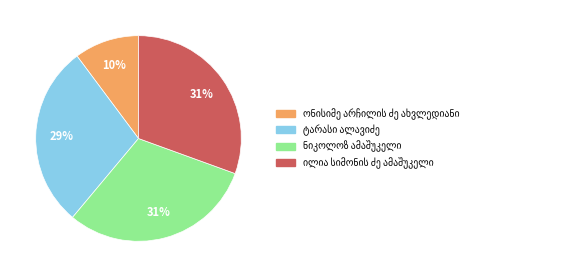

Does any single category account for the majority?

No